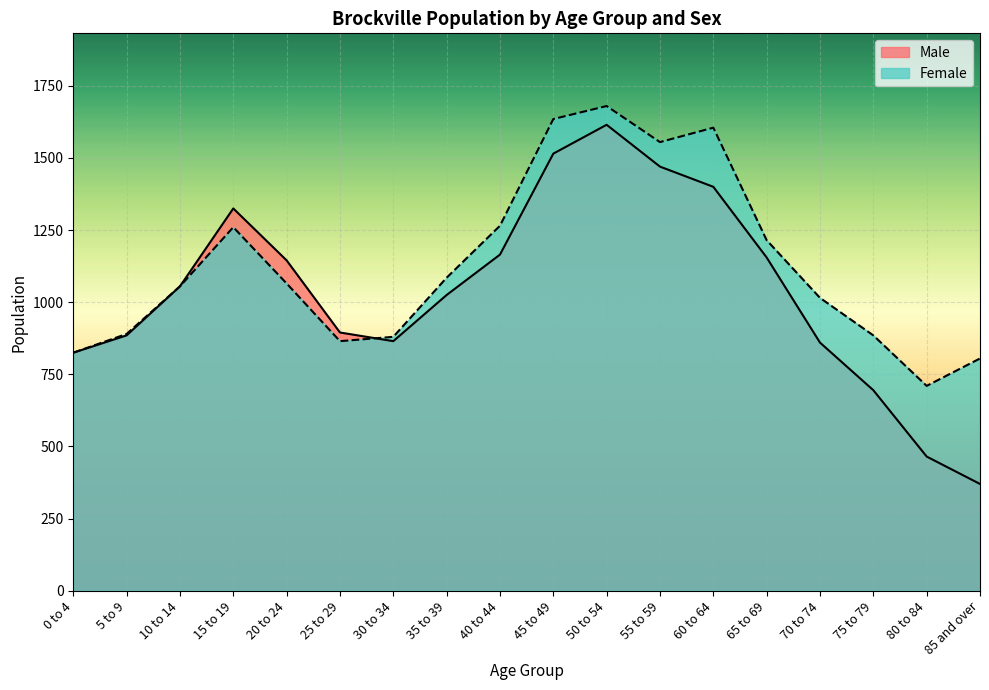

Where does the Male series first go above 1055?

15 to 19